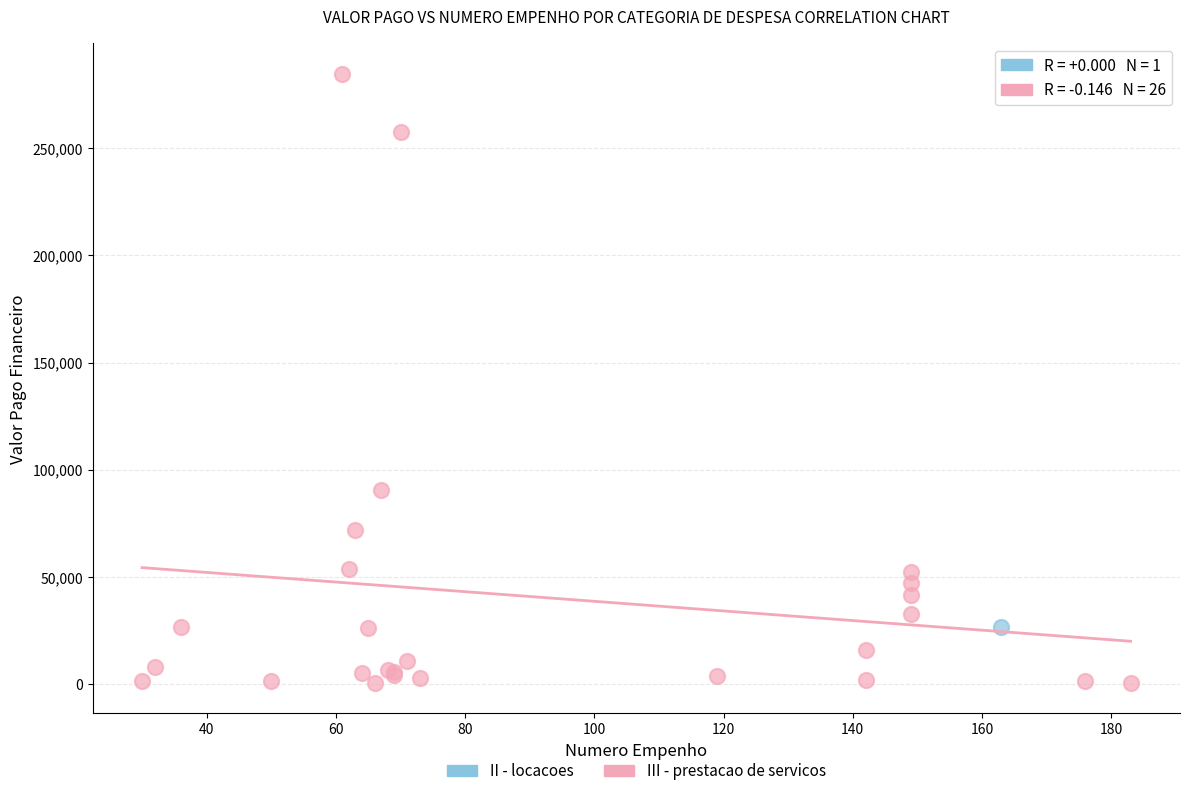

What are all the series names shown in the legend?

II - locacoes, III - prestacao de servicos